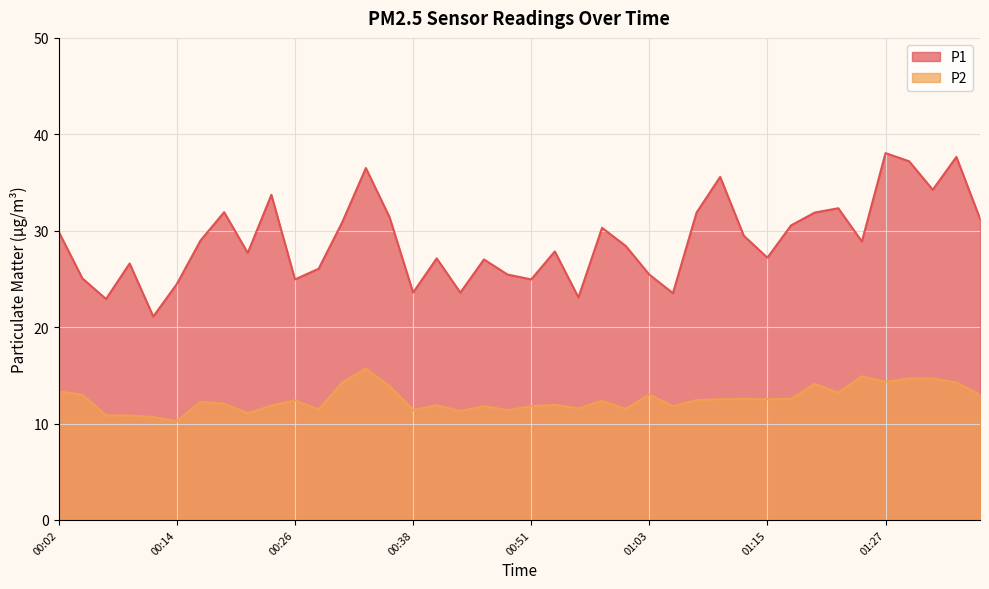

Between 00:14 and 00:16, which series saw the biggest shift?

P1